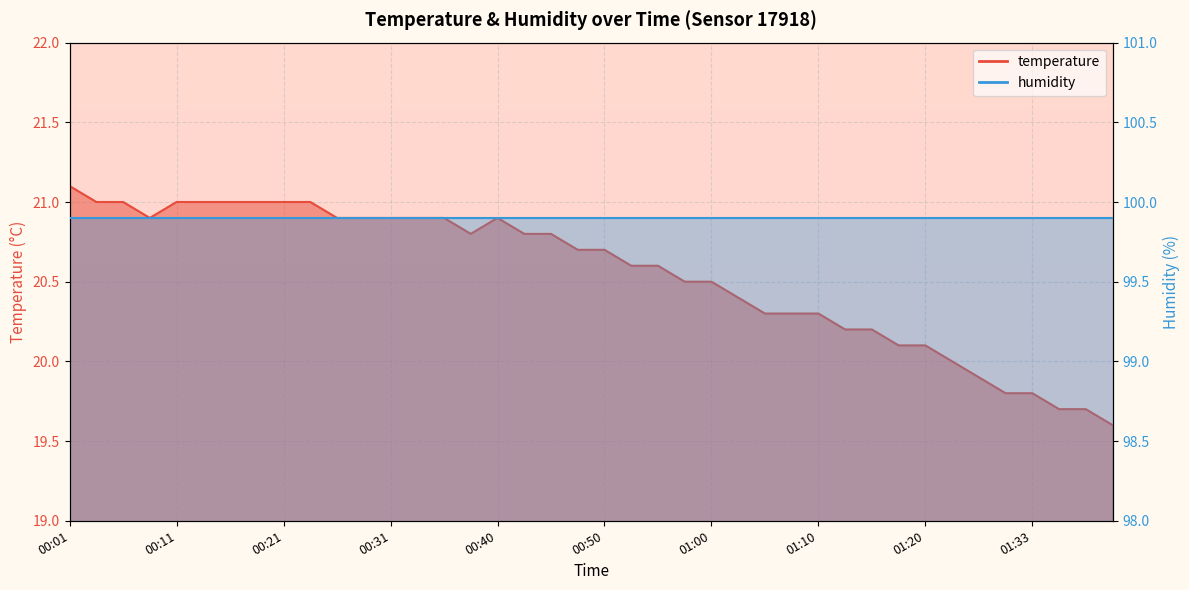

What is the difference between the maximum and minimum values?

1.5